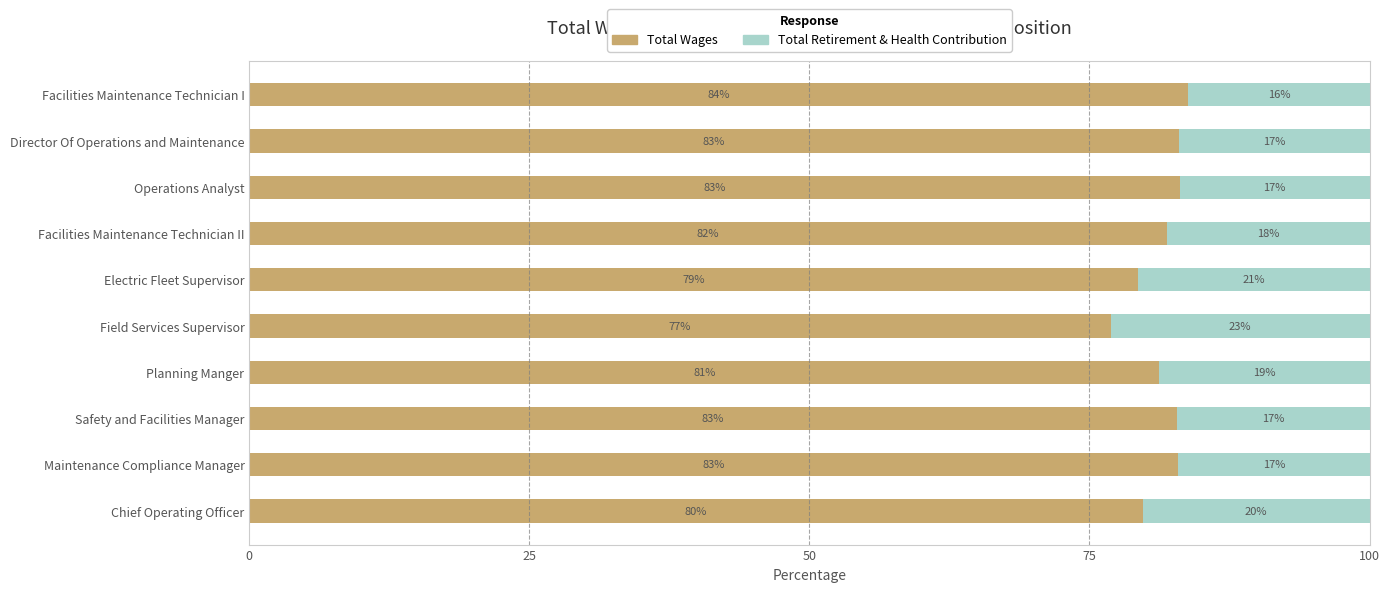

Read the Total Wages value at Electric Fleet Supervisor.

79.4